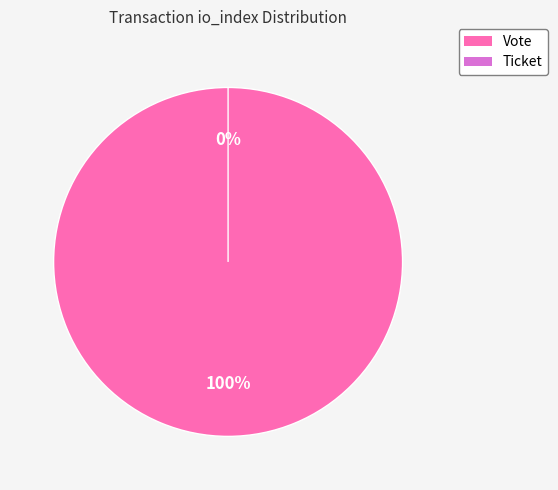

Which slice is the smallest?

Ticket